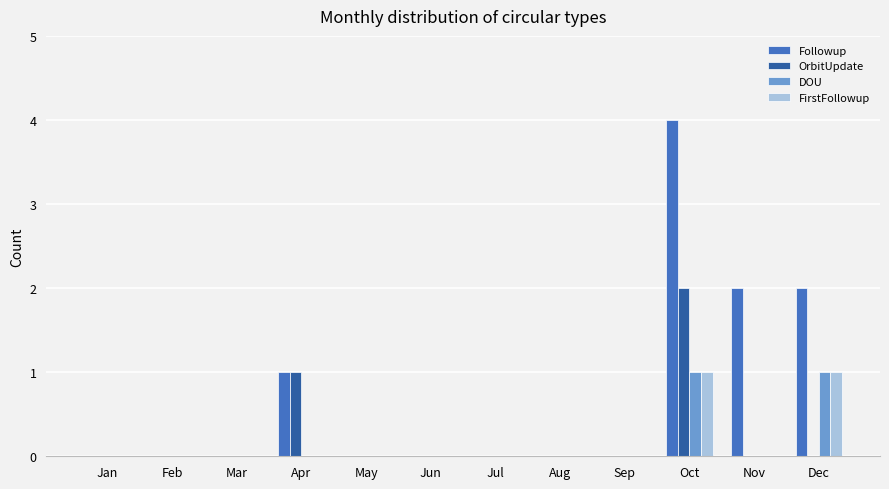

Are the bars horizontal?

No